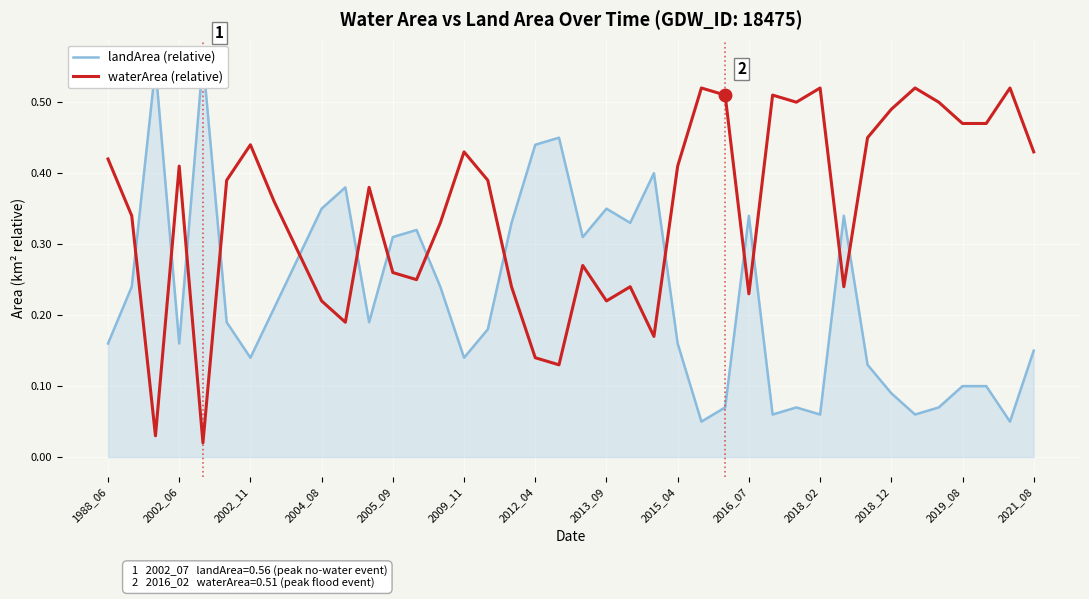

Which series has the largest range (max minus min)?

landArea (relative)